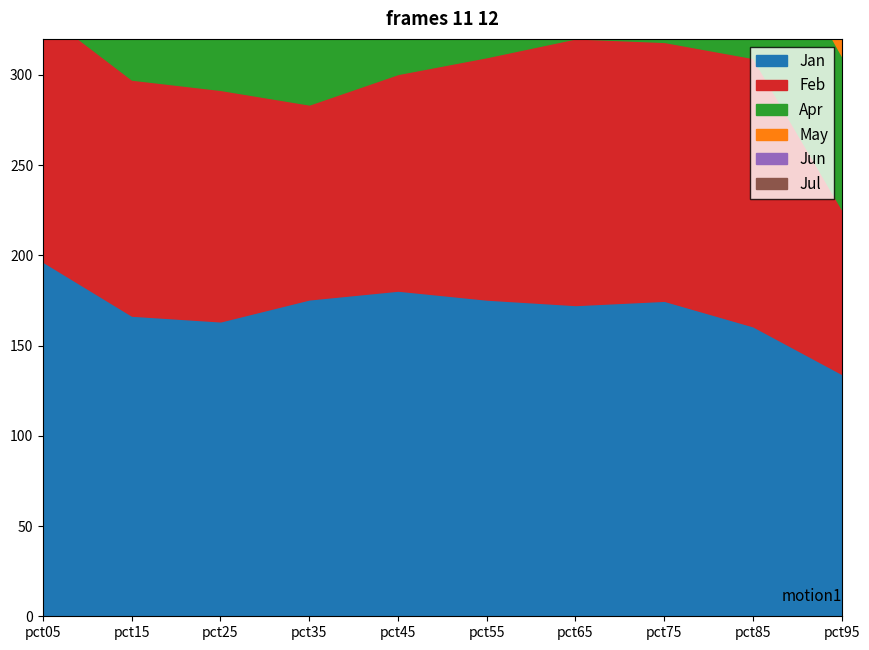

What are all the series names shown in the legend?

Jan, Feb, Apr, May, Jun, Jul